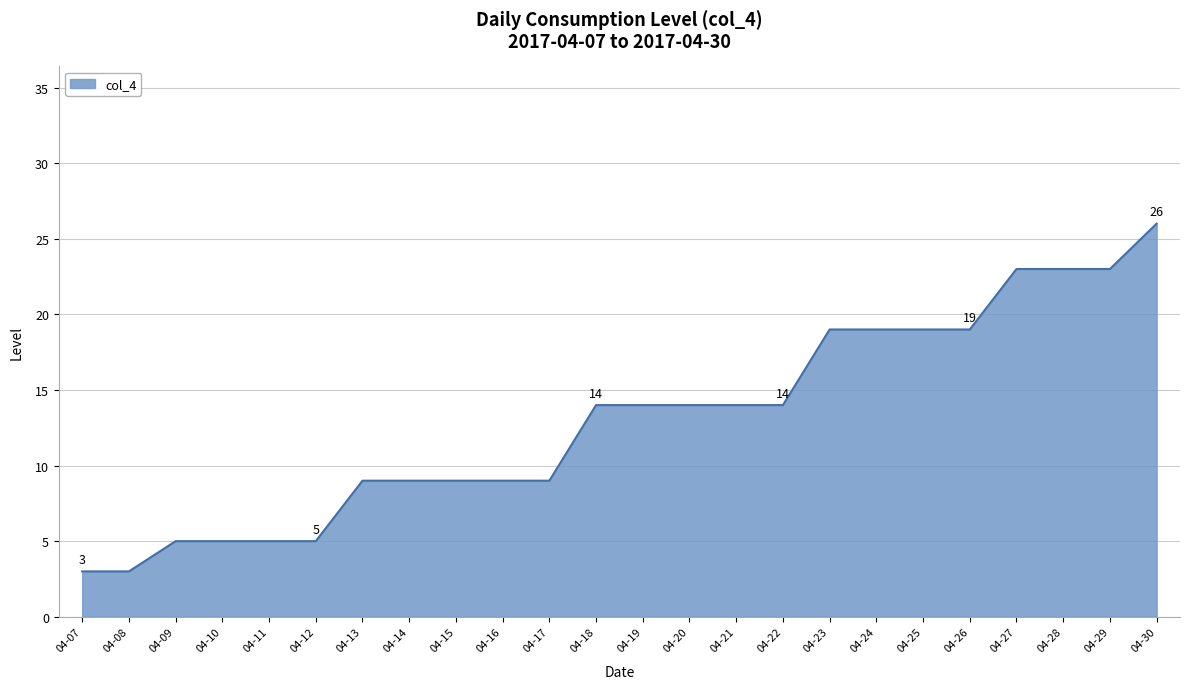

Which has a higher value, 04-20 or 04-25?

04-25